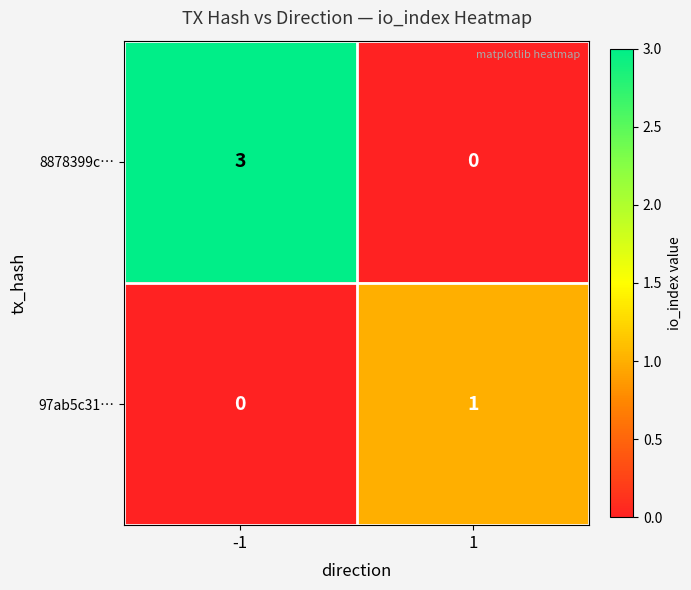

Which series has the largest range (max minus min)?

8878399c…